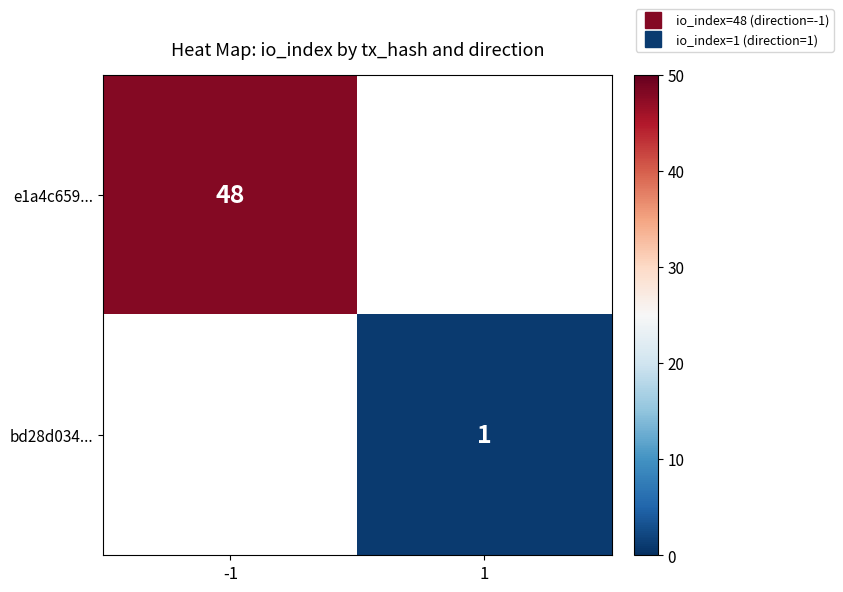

What is the lowest value of the e1a4c659... series?

48.0